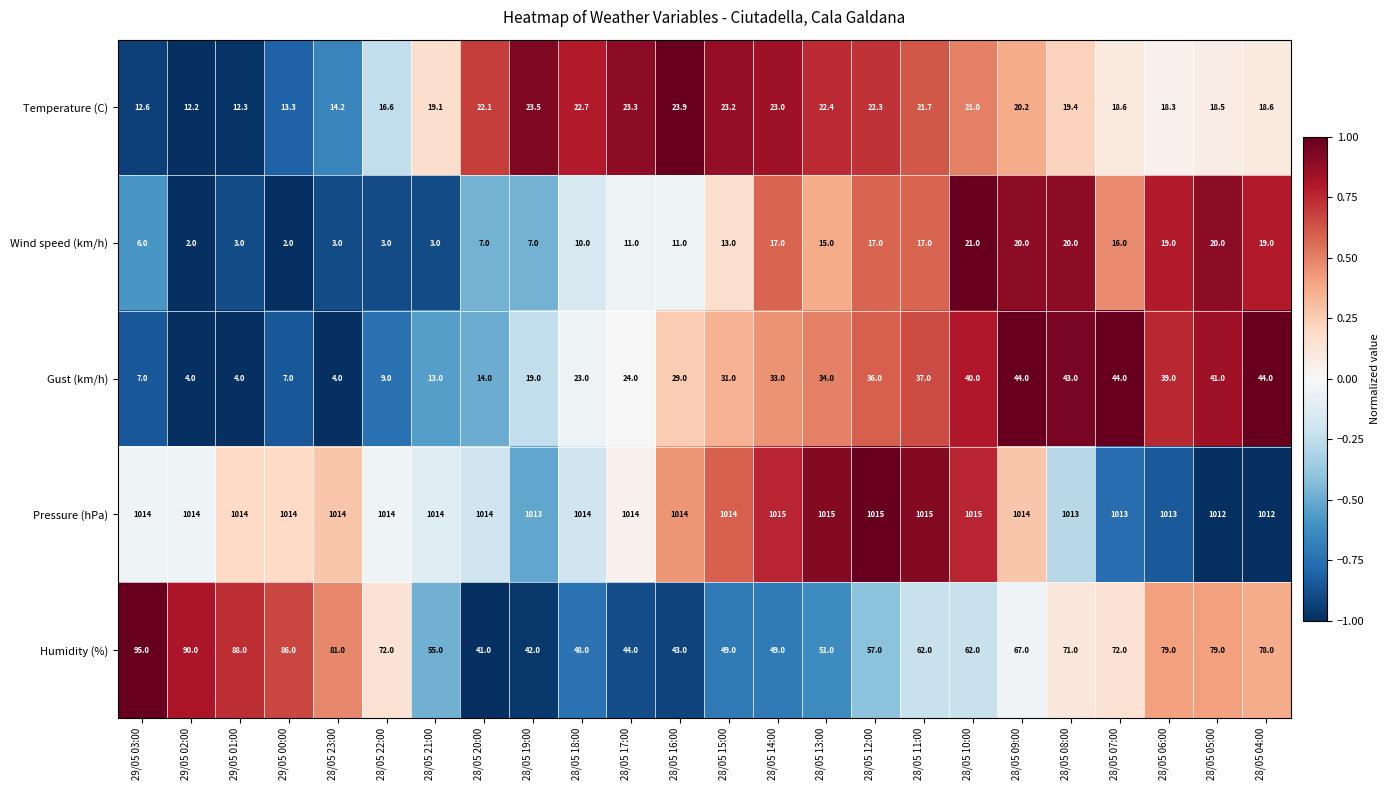

Count the number of data series in this chart.

5